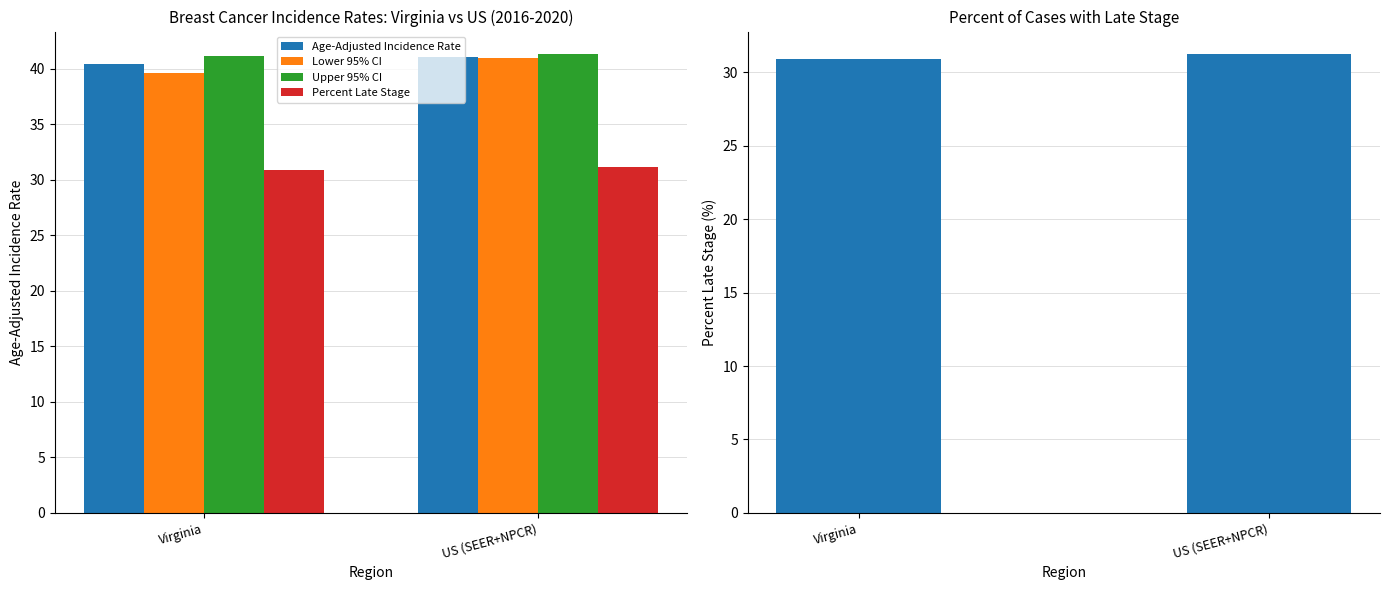

Which series has the largest total across all categories?

Upper 95% CI